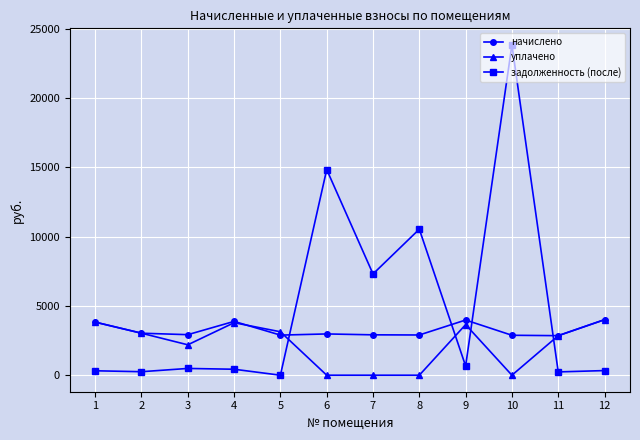

True or false: начислено and уплачено intersect in this chart.

True